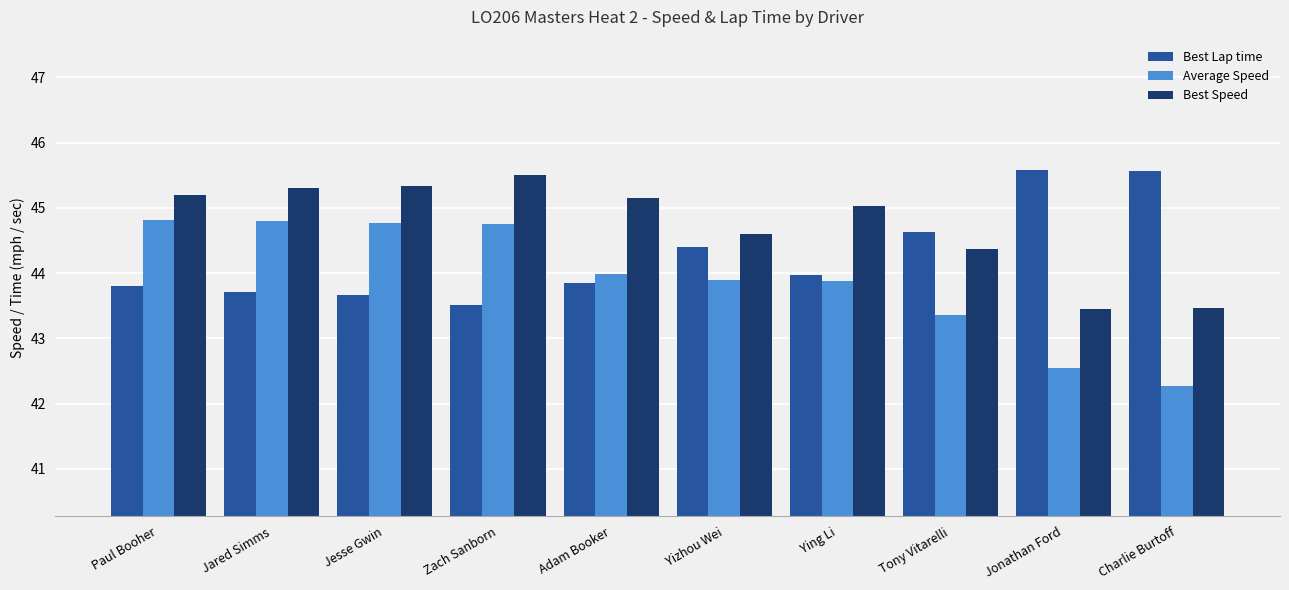

What is the value of the Average Speed bar at the 5th from the left?

44.0